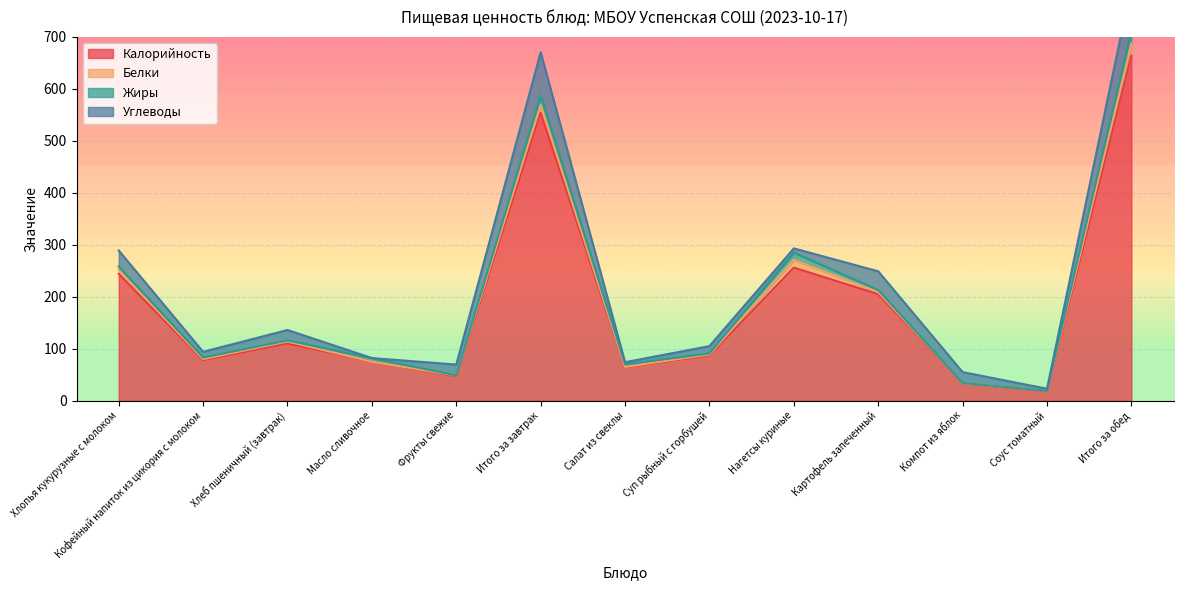

What is the difference between the highest and lowest values at Масло сливочное?

75.0